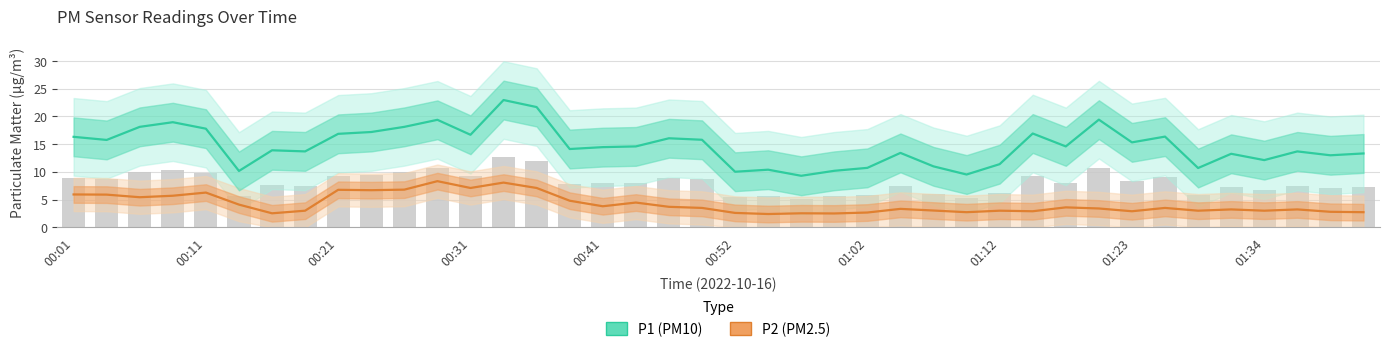

At how many categories does at least one series exceed 22?

1